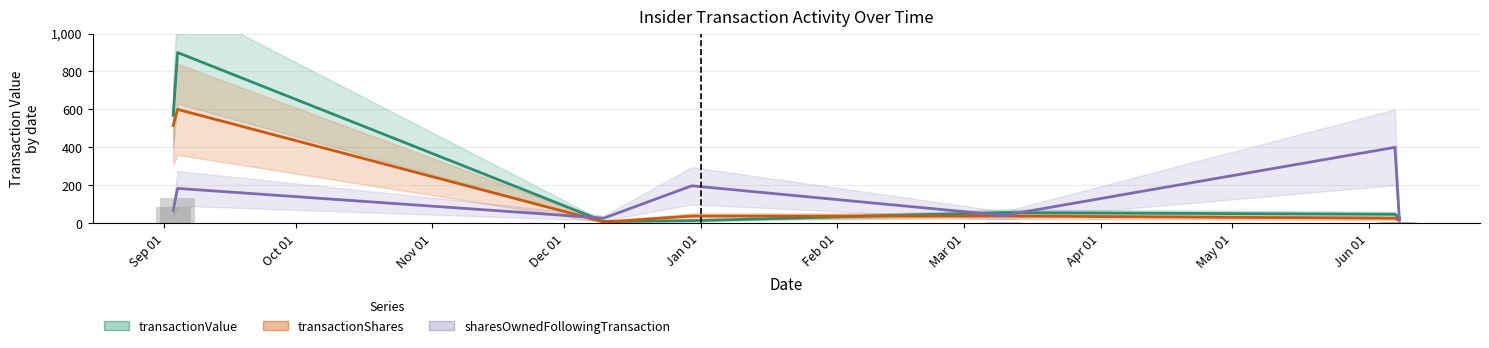

Rank the series by their maximum value, from highest to lowest.

transactionValue, transactionShares, sharesOwnedFollowingTransaction